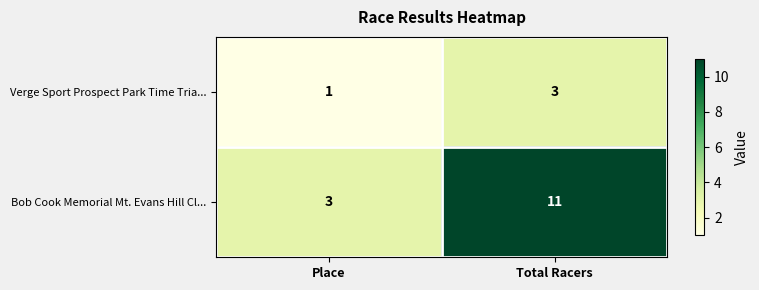

What is the approximate value of Bob Cook Memorial Mt. Evans Hill Cl... at Total Racers?

11